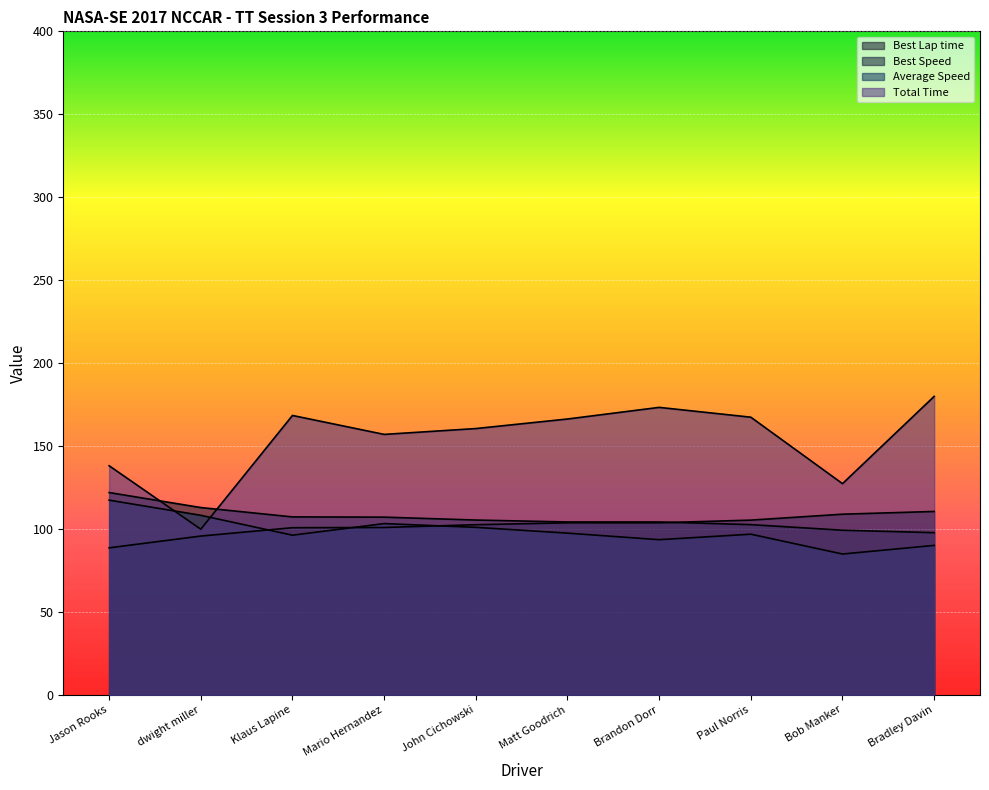

Is the value of Best Lap time at Paul Norris greater than the value of Average Speed at Bob Manker?

Yes